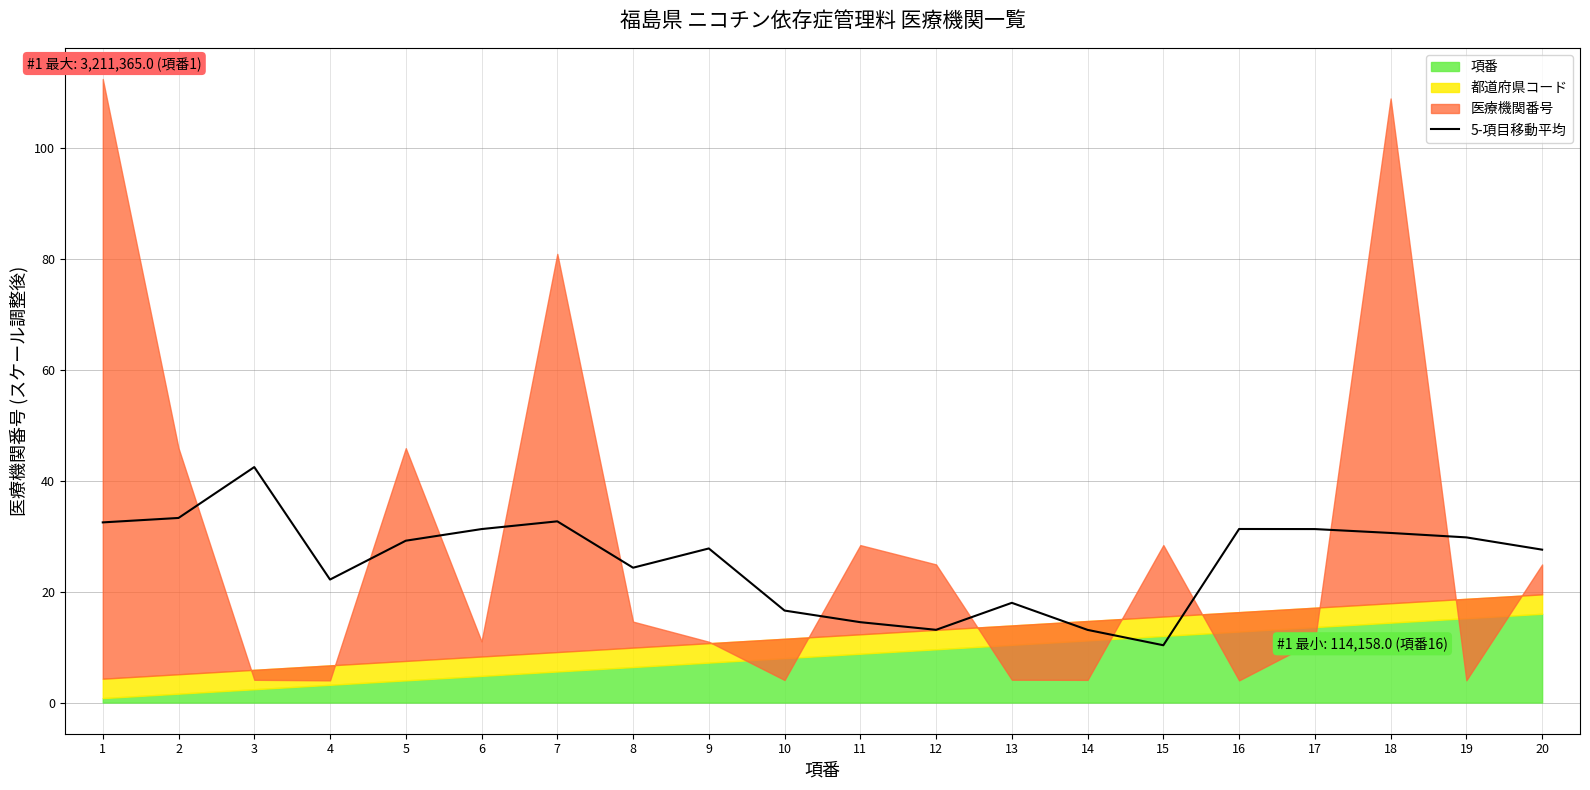

Which has a higher value, 15 or 10?

10